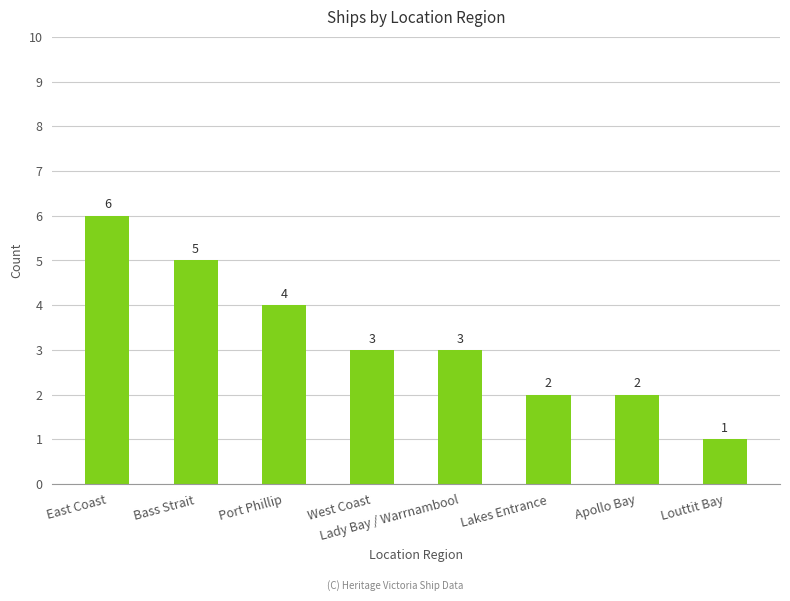

What is the average value?

3